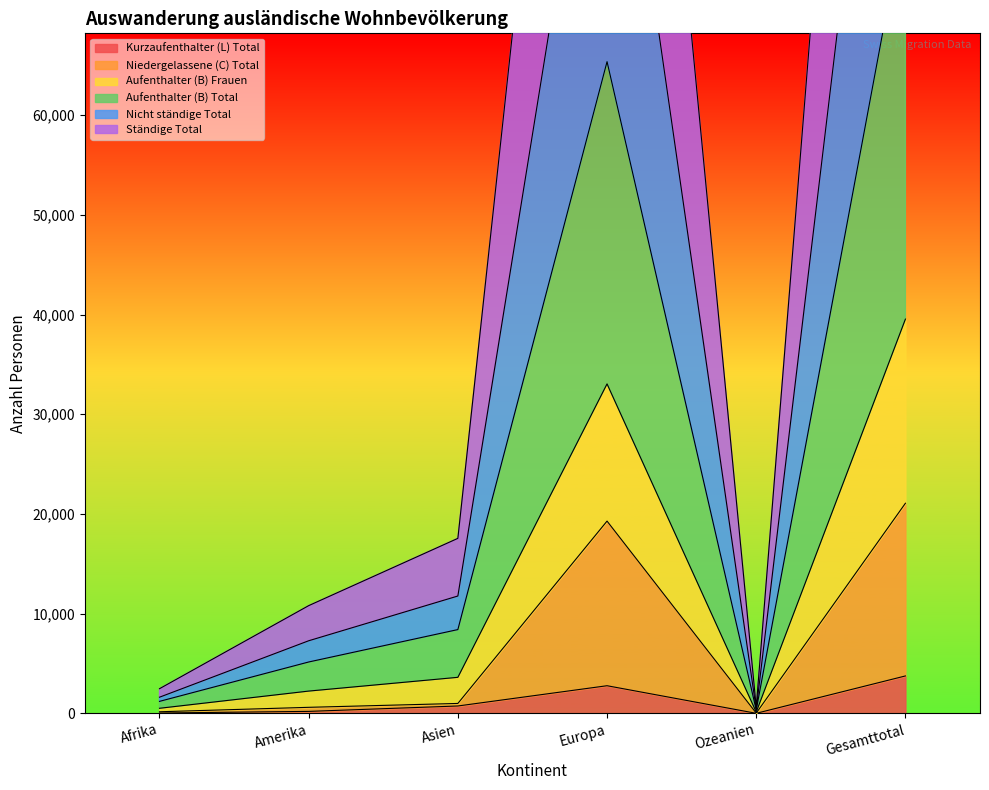

Is it true that Nicht ständige Total equals 510 at Afrika?

True